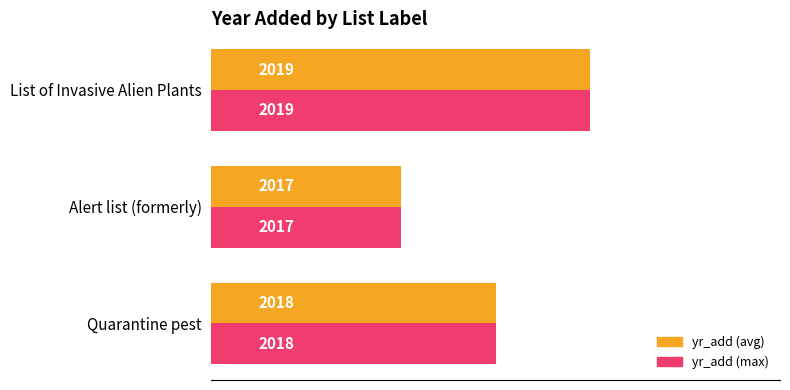

At which category is the sum across all series the highest?

List of Invasive Alien Plants